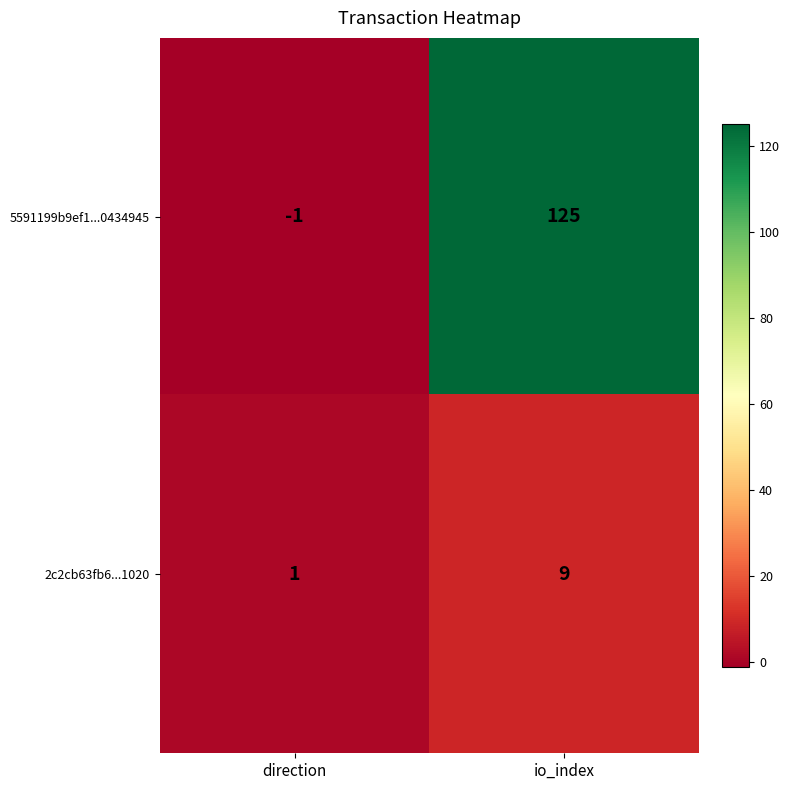

At how many categories does at least one series exceed 26?

1